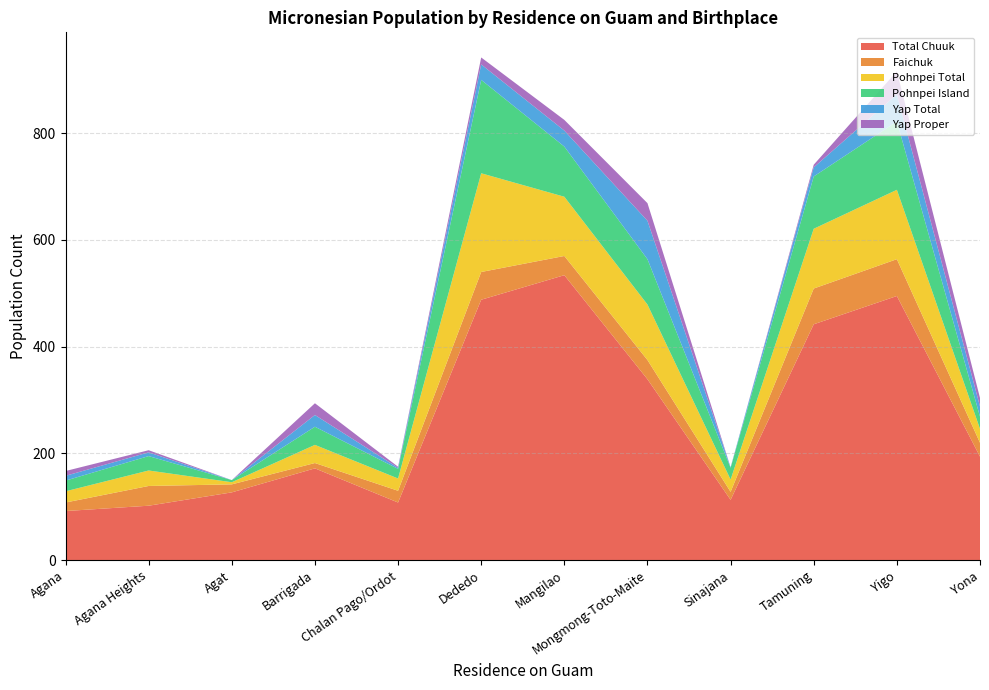

Reading left to right, what are all the values shown in this chart?

Total Chuuk: 92	102	127	172	108	488	534	339	113	442	495	194
Faichuk: 16	37	15	10	22	52	36	36	15	67	69	26
Pohnpei Total: 21	29	4	34	23	185	111	104	23	112	130	26
Pohnpei Island: 20	27	4	34	18	175	94	85	22	98	128	23
Yap Total: 9	7	0	22	2	29	30	72	1	17	51	19
Yap Proper: 9	4	0	22	2	13	20	33	0	5	43	16